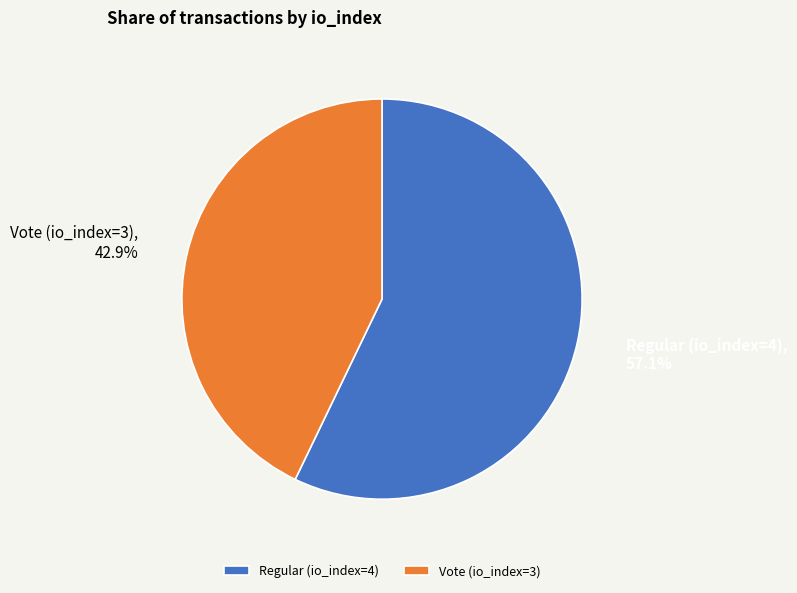

What is the majority slice?

Regular (io_index=4)